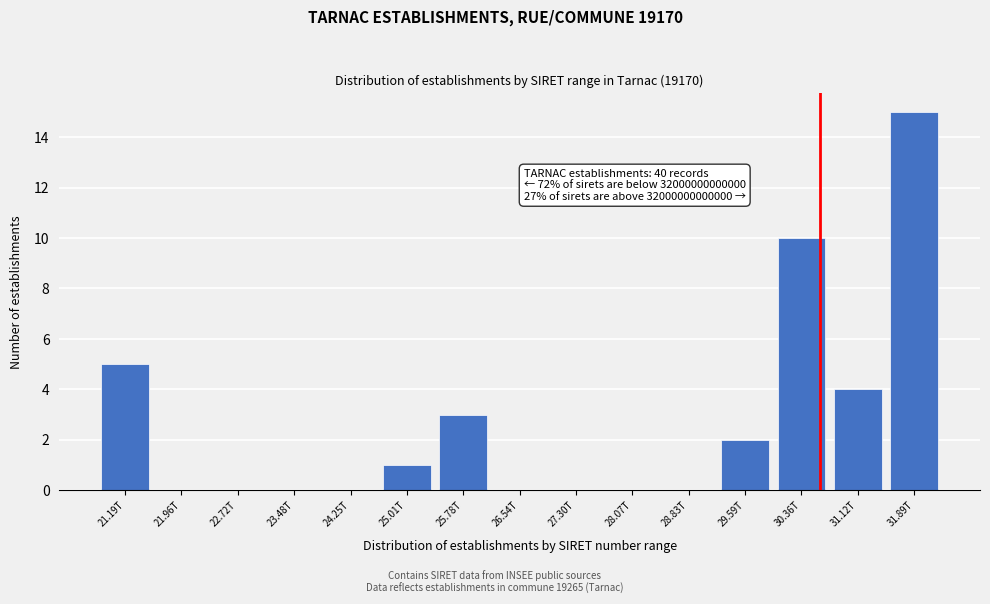

Reading left to right, extract all data points from this chart.

21.19T=5	21.96T=0	22.72T=0	23.48T=0	24.25T=0	25.01T=1	25.78T=3	26.54T=0	27.30T=0	28.07T=0	28.83T=0	29.59T=2	30.36T=10	31.12T=4	31.89T=15